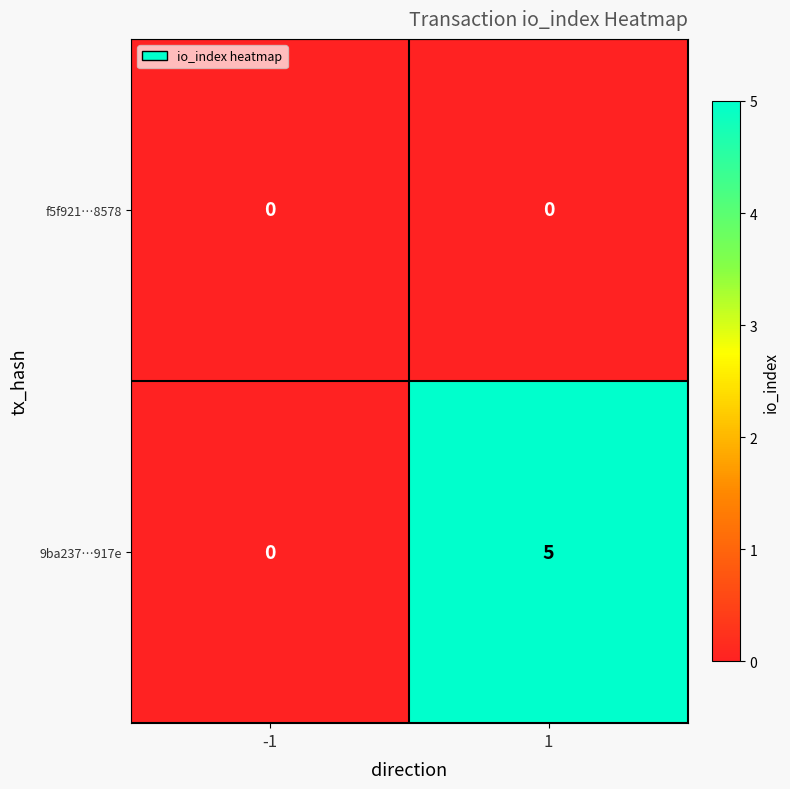

Is it true that 9ba237…917e equals -3 at -1?

False